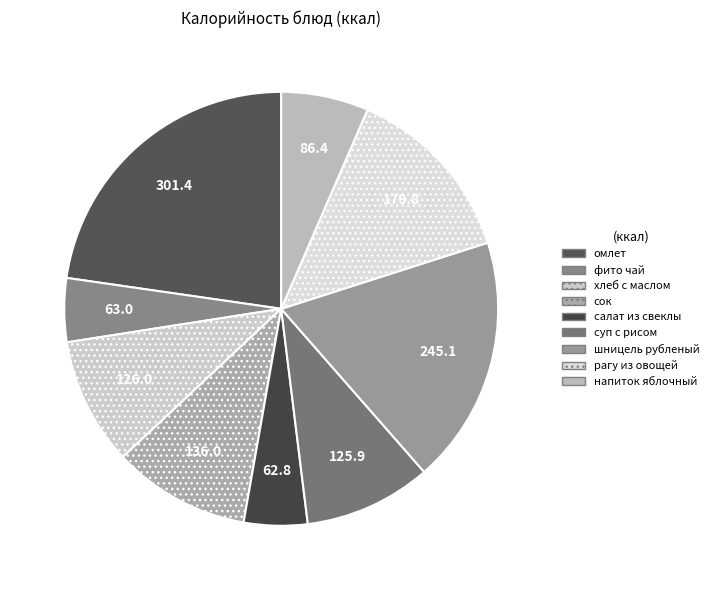

True or false: фито чай accounts for 1% of the total.

False